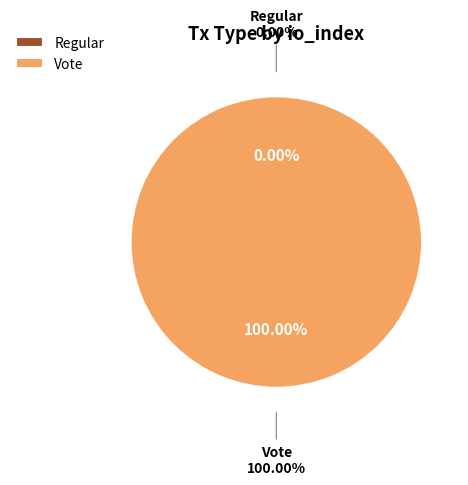

Rank the categories by value from lowest to highest.

Regular, Vote